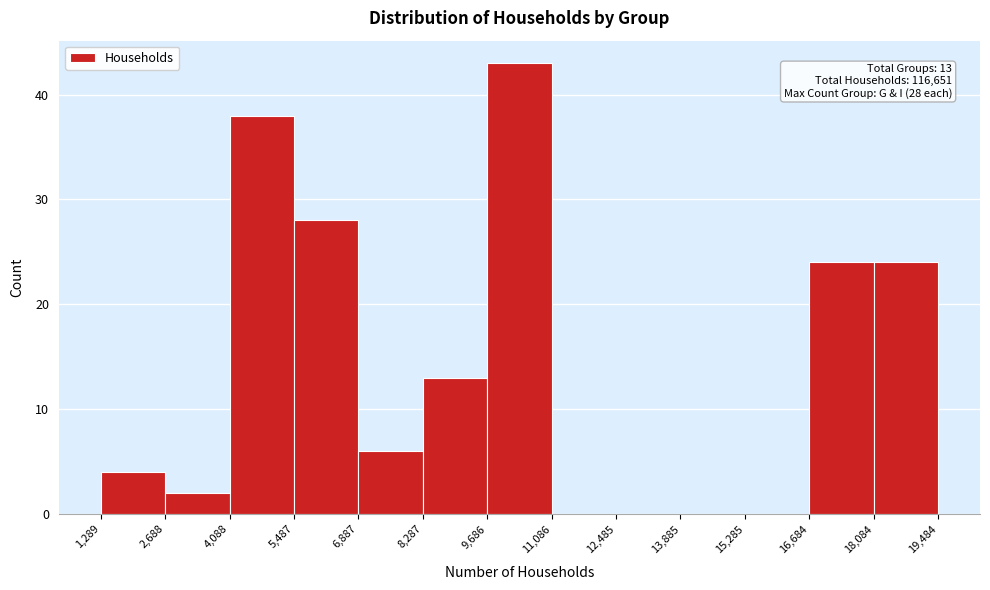

Which range on the x-axis has the tallest bar?

9,686 to 11,086